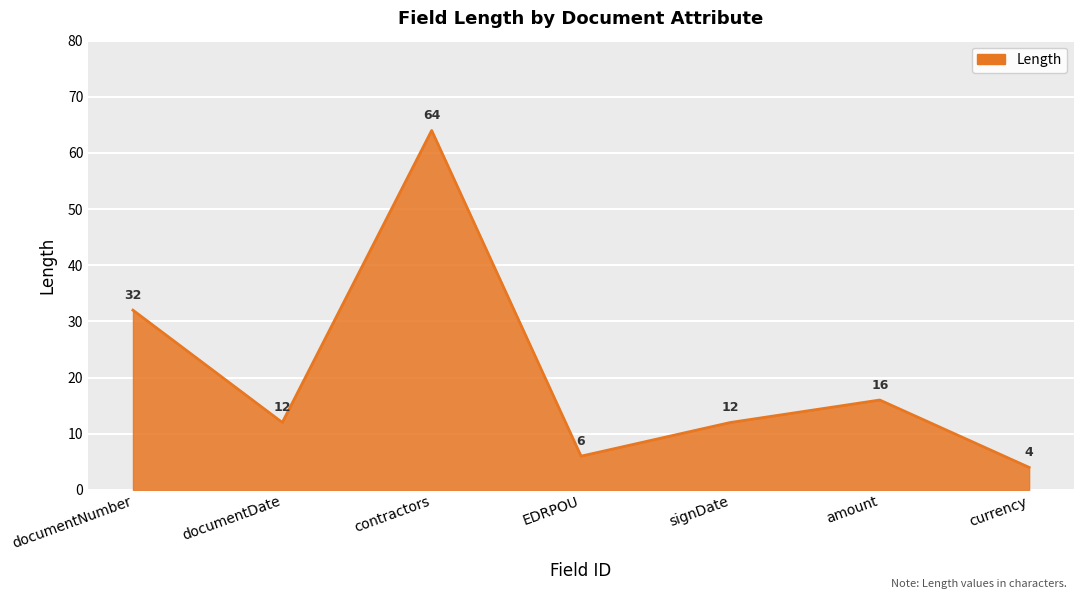

What position from the right is documentDate?

6